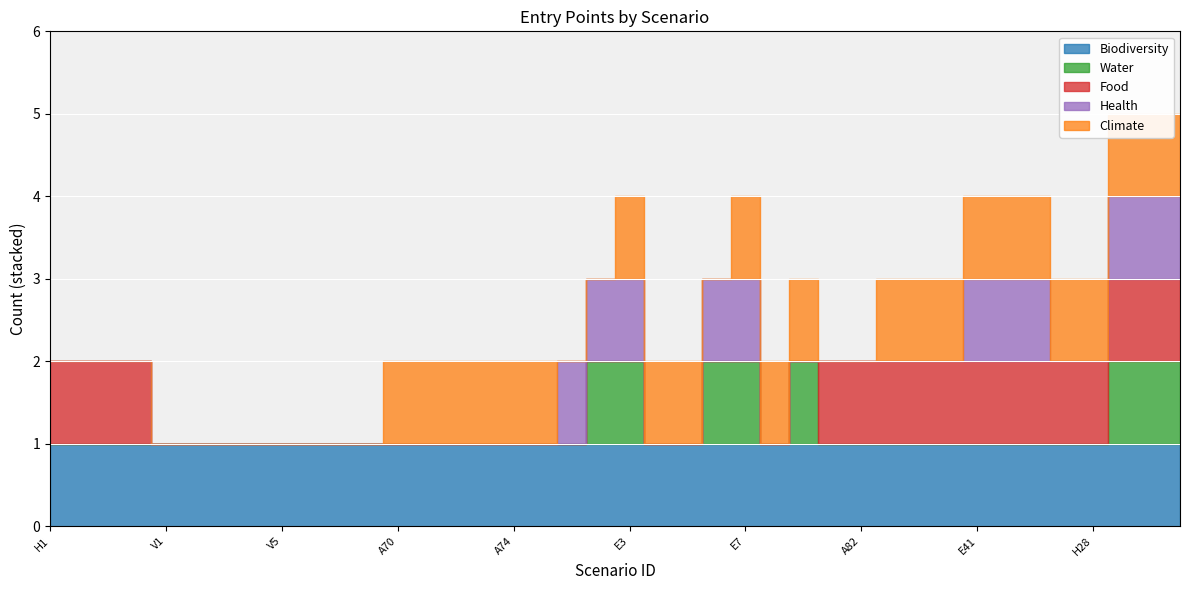

Count the number of categories in the chart.

40